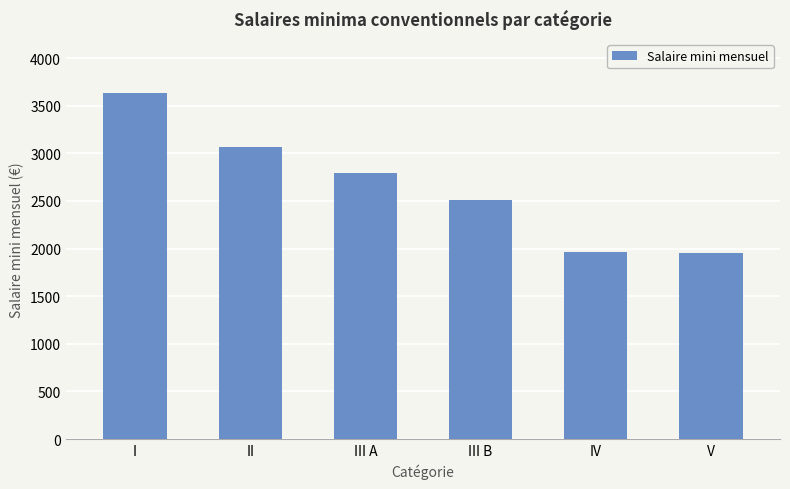

Count the number of values greater than 2791.

3